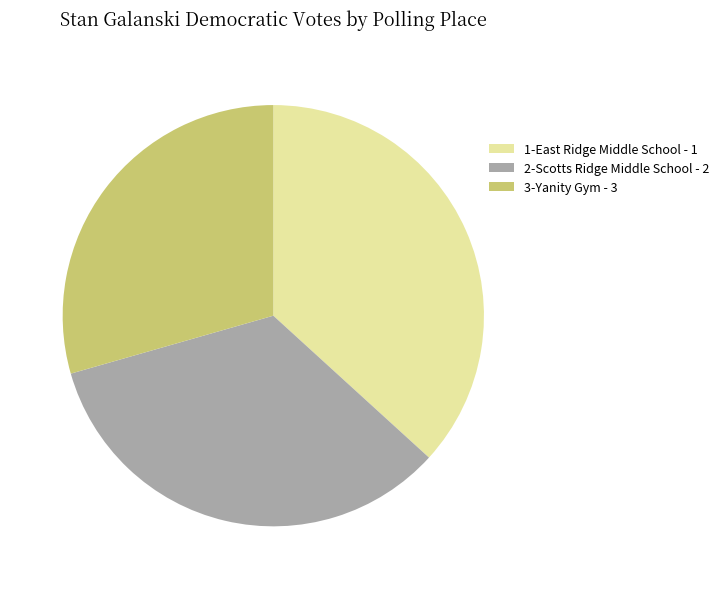

Count the number of slices in the pie.

3